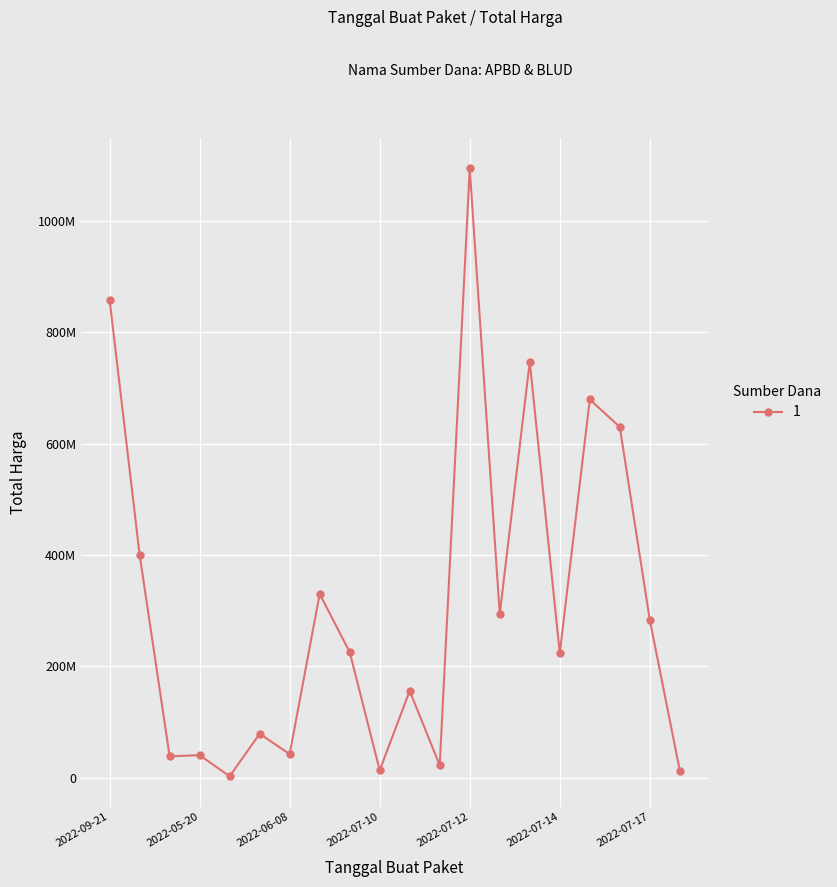

Is this an area chart (filled region under the line)?

No